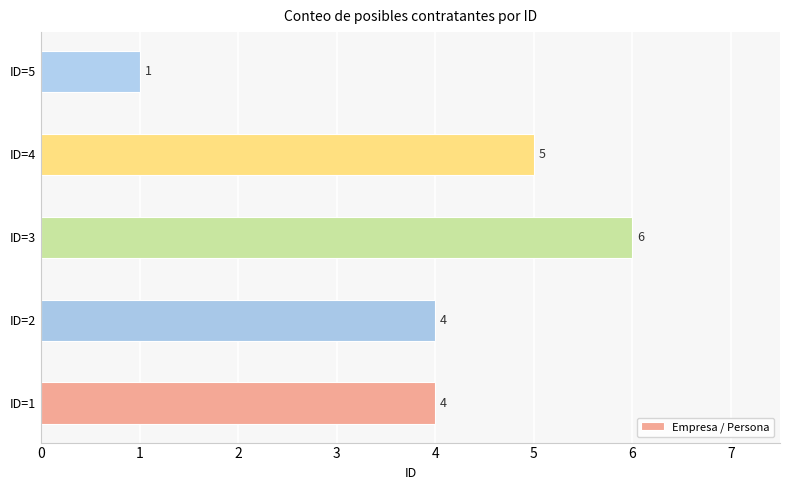

The chart shows a value of 4 at ID=1. True or false?

True